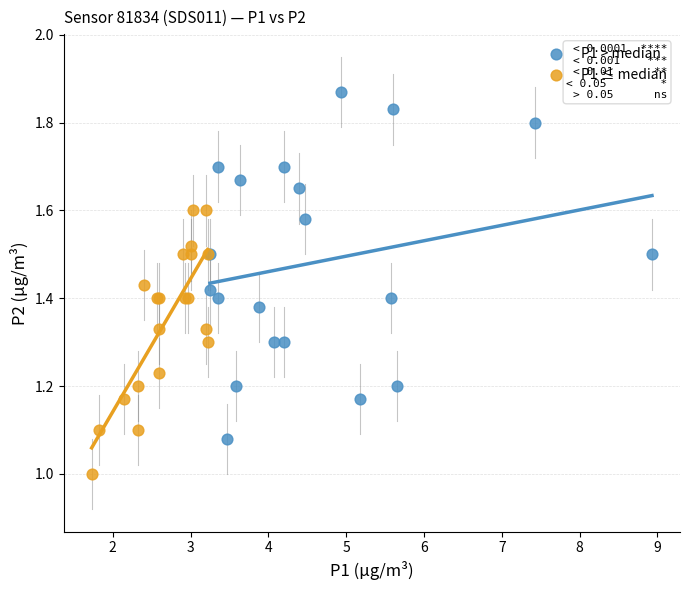

Which series has the widest spread of Y values?

P1 > median